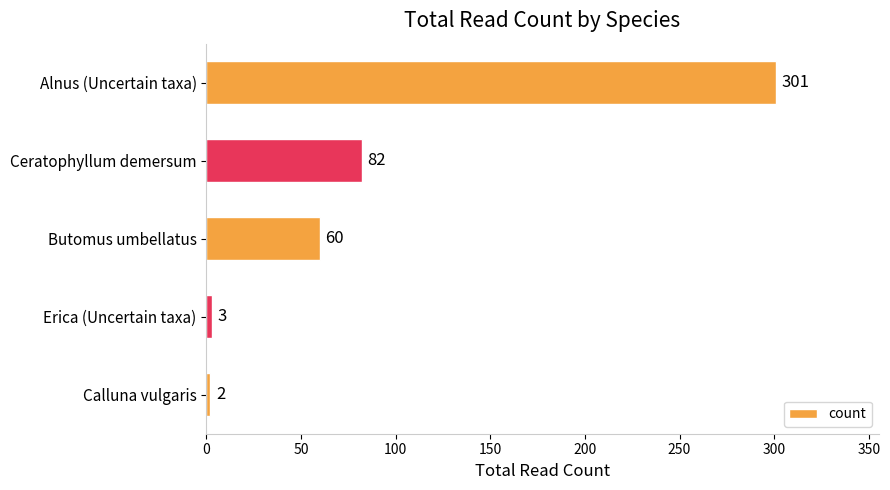

The chart shows a value of 145 at Ceratophyllum demersum. True or false?

False